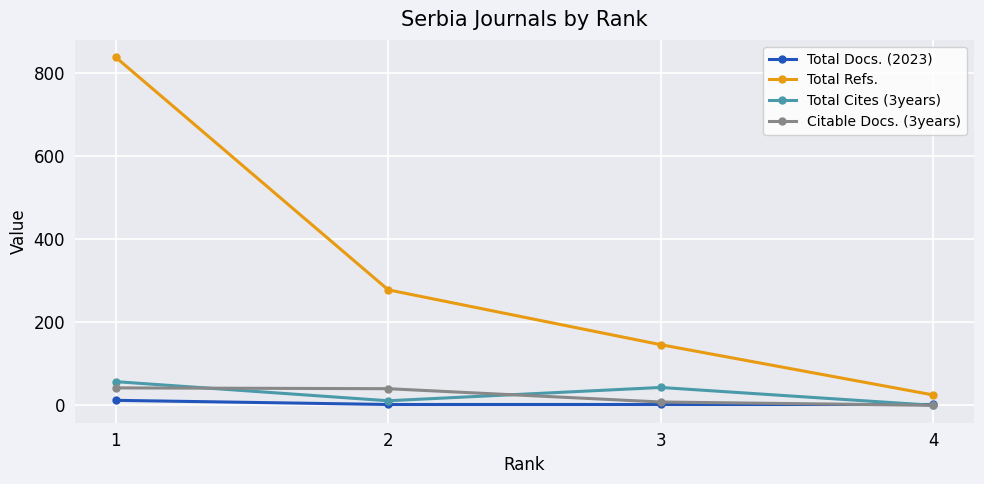

True or false: Citable Docs. (3years) and Total Refs. cross at least once.

False